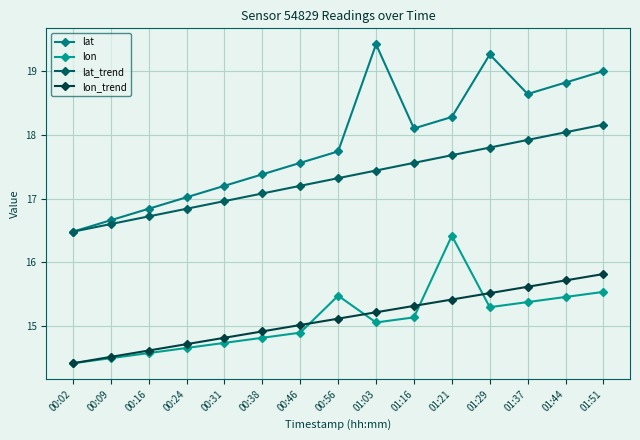

What is the label of the 7th point from the left?

00:46